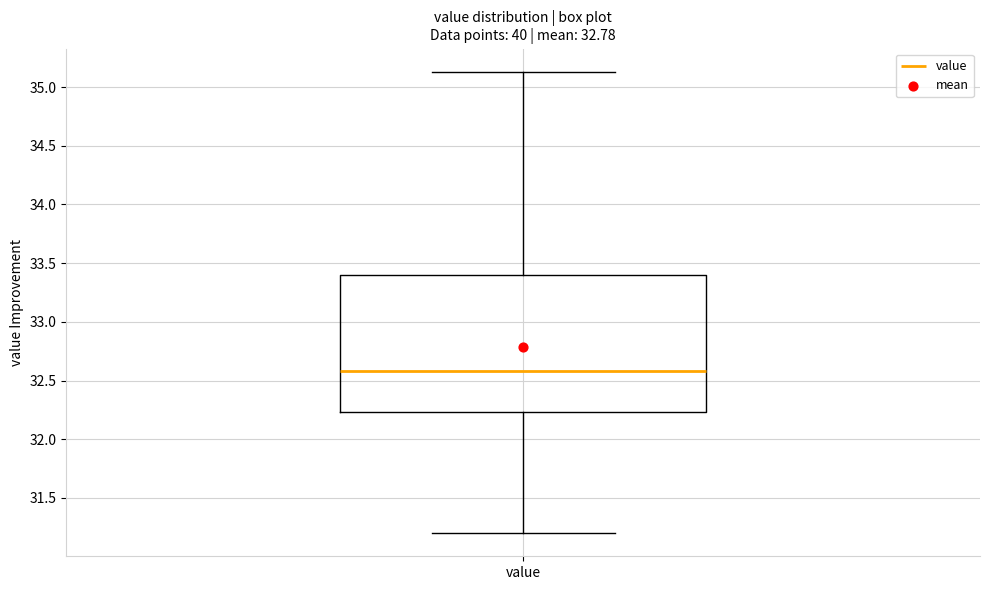

Transcribe this box plot: give where the median line is, the range the box spans, and where the two whiskers end, as read against the y-axis. The values are not printed on the chart, so give them approximately, as read against the axis.

median 32.60, box 32.25 to 33.40, whiskers 31.20 to 35.15